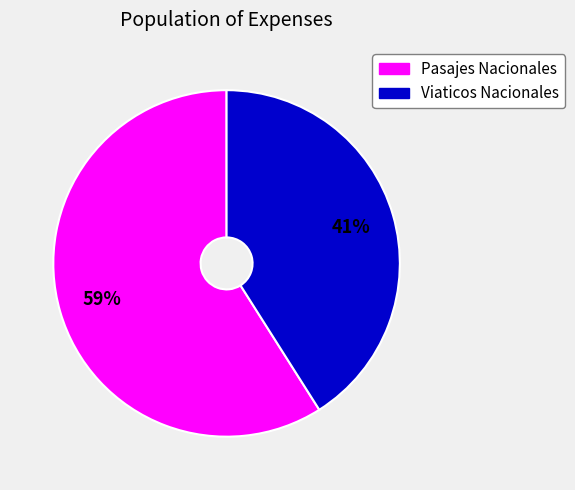

To the nearest percent, what is the difference between the largest and smallest slice percentages?

18%